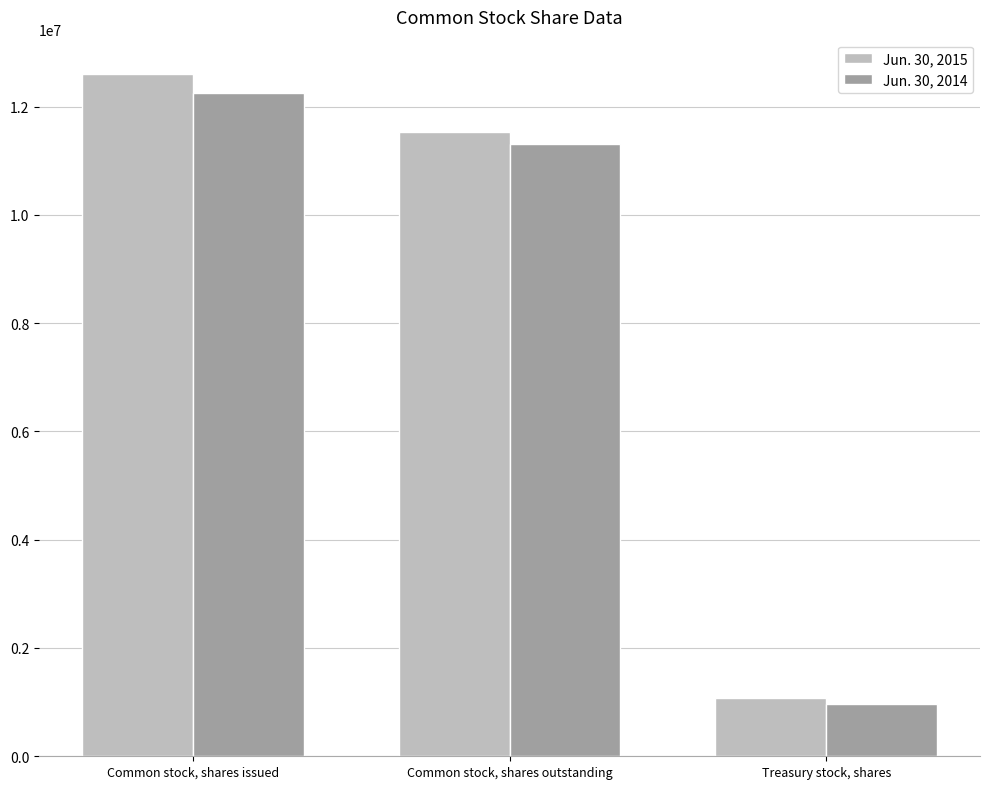

Which series has the largest total across all categories?

Jun. 30, 2015